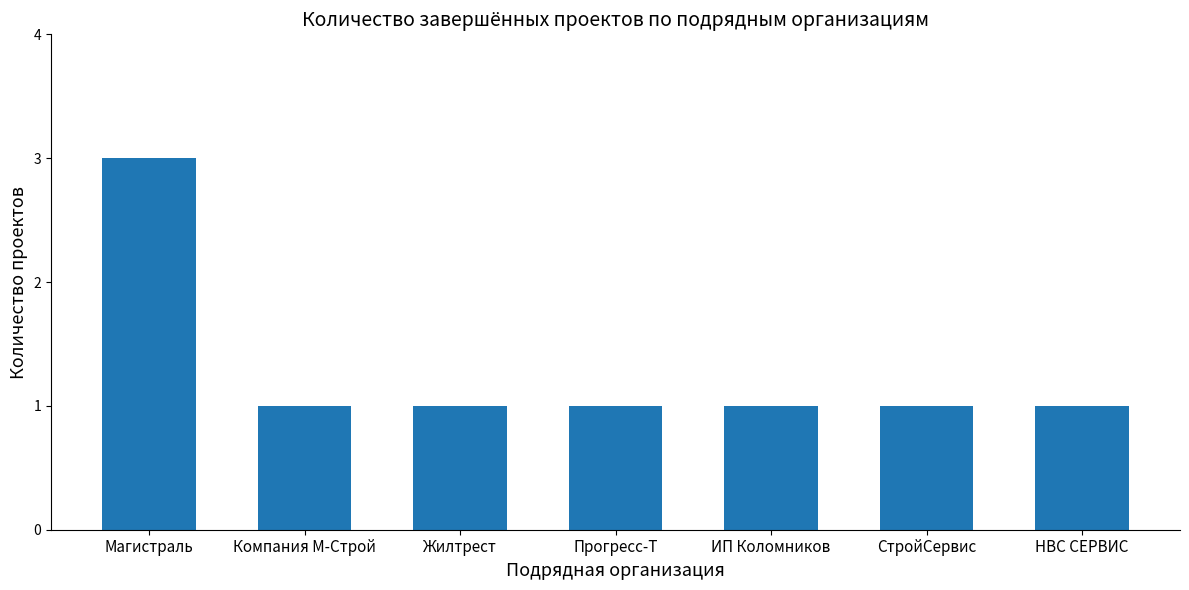

True or false: the data shows 1 at СтройСервис.

True